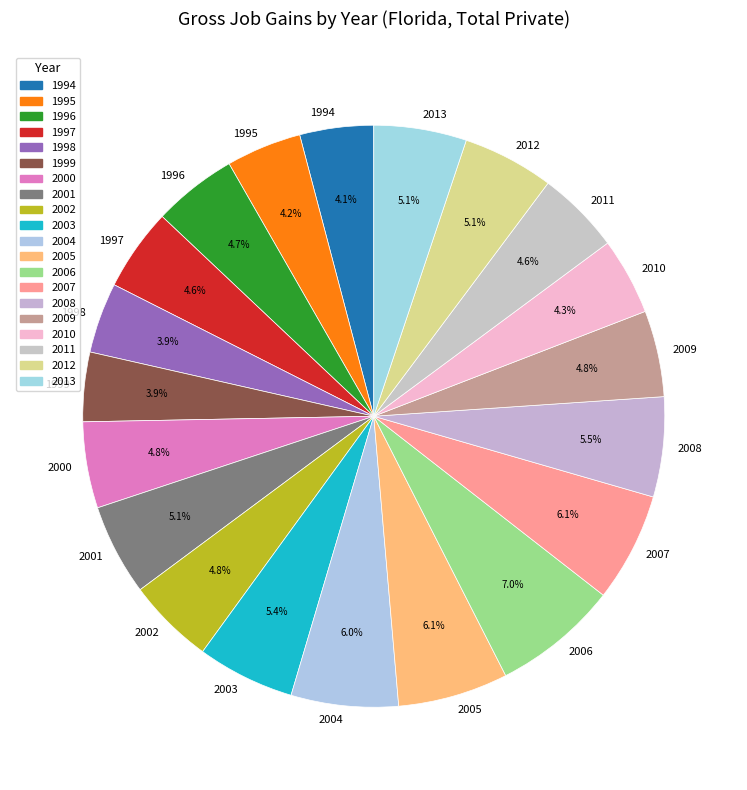

To the nearest percent, what percentage of the pie is 1997?

5%